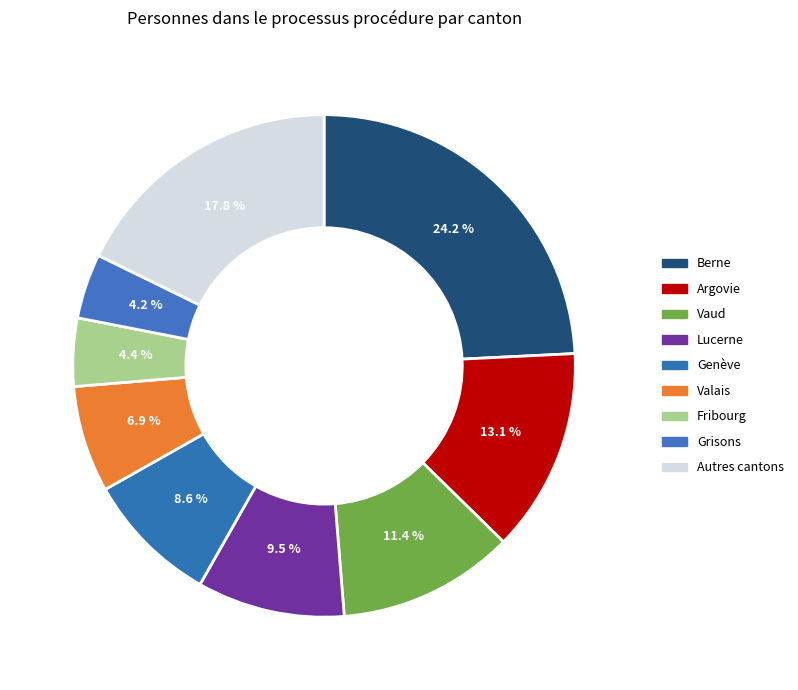

To the nearest percent, what is the difference between the Vaud and Fribourg slice percentages?

7%